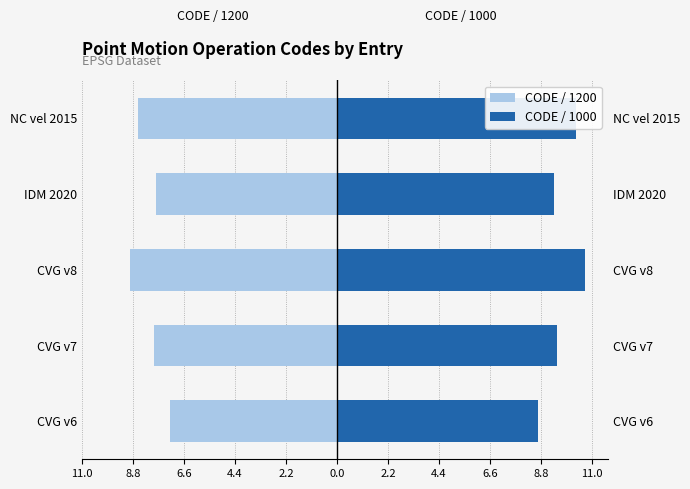

Which series changed the most between CVG v6 and NC vel 2015?

CODE / 1000